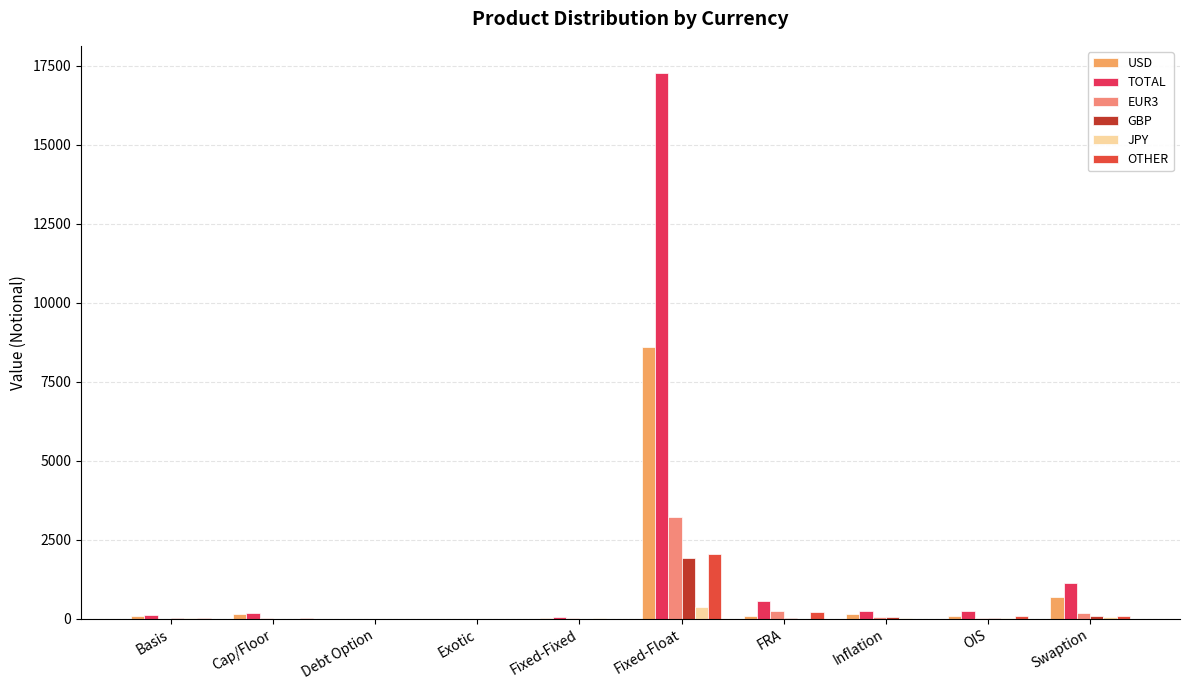

Is it true that GBP equals 1189 at Fixed-Float?

False